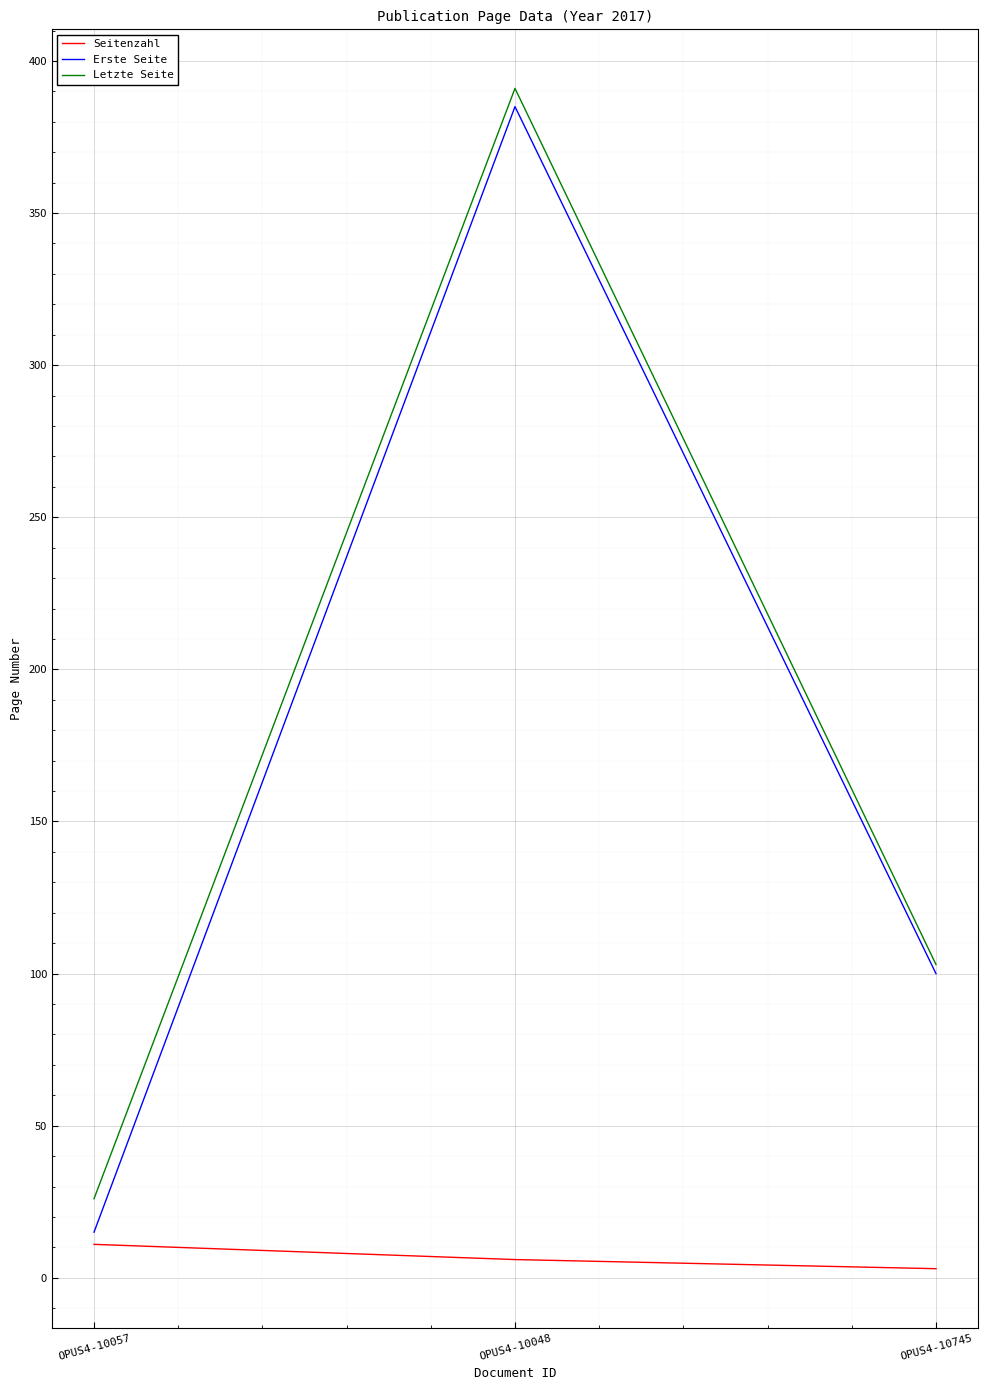

True or false: Erste Seite has a value of 176 at OPUS4-10745.

False